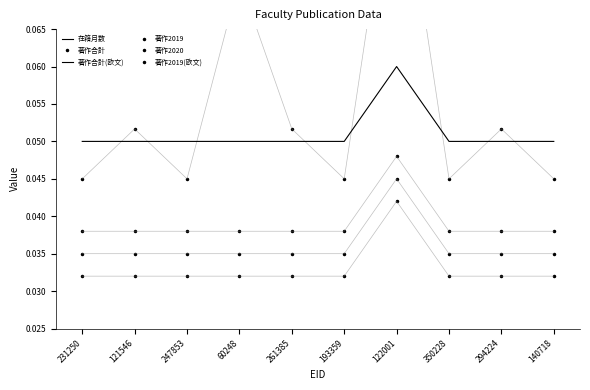

Between 60248 and 294224, which series saw the biggest shift?

著作合計